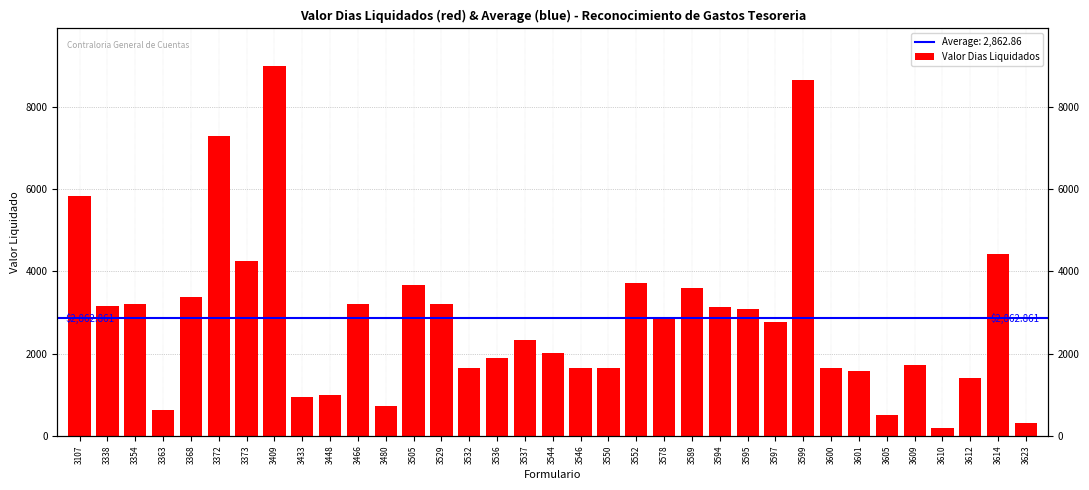

At which label does the data first exceed 2766?

3107